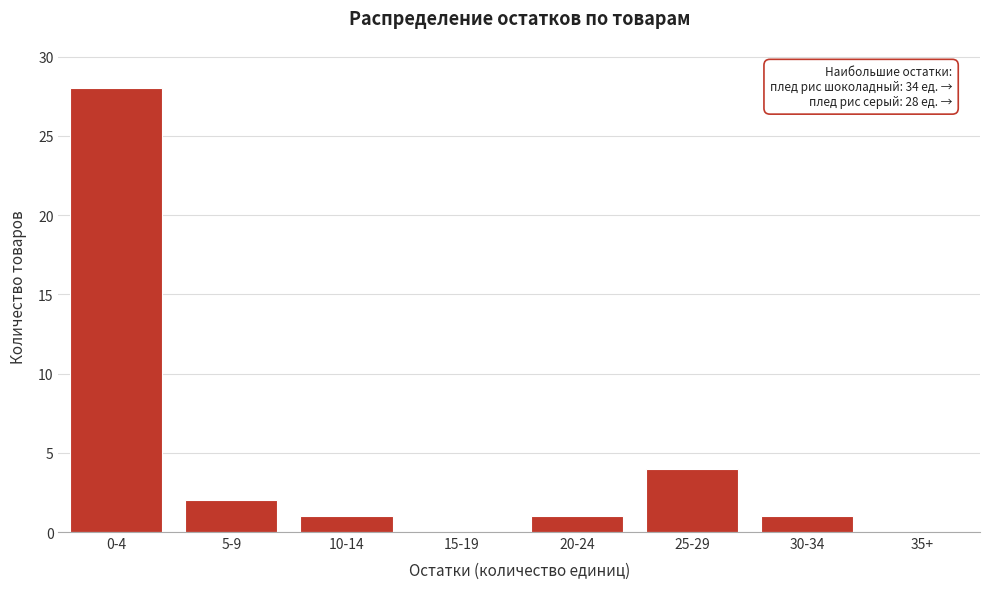

Reading right to left, list all the values displayed in this chart.

35+=0	30-34=1	25-29=4	20-24=1	15-19=0	10-14=1	5-9=2	0-4=28